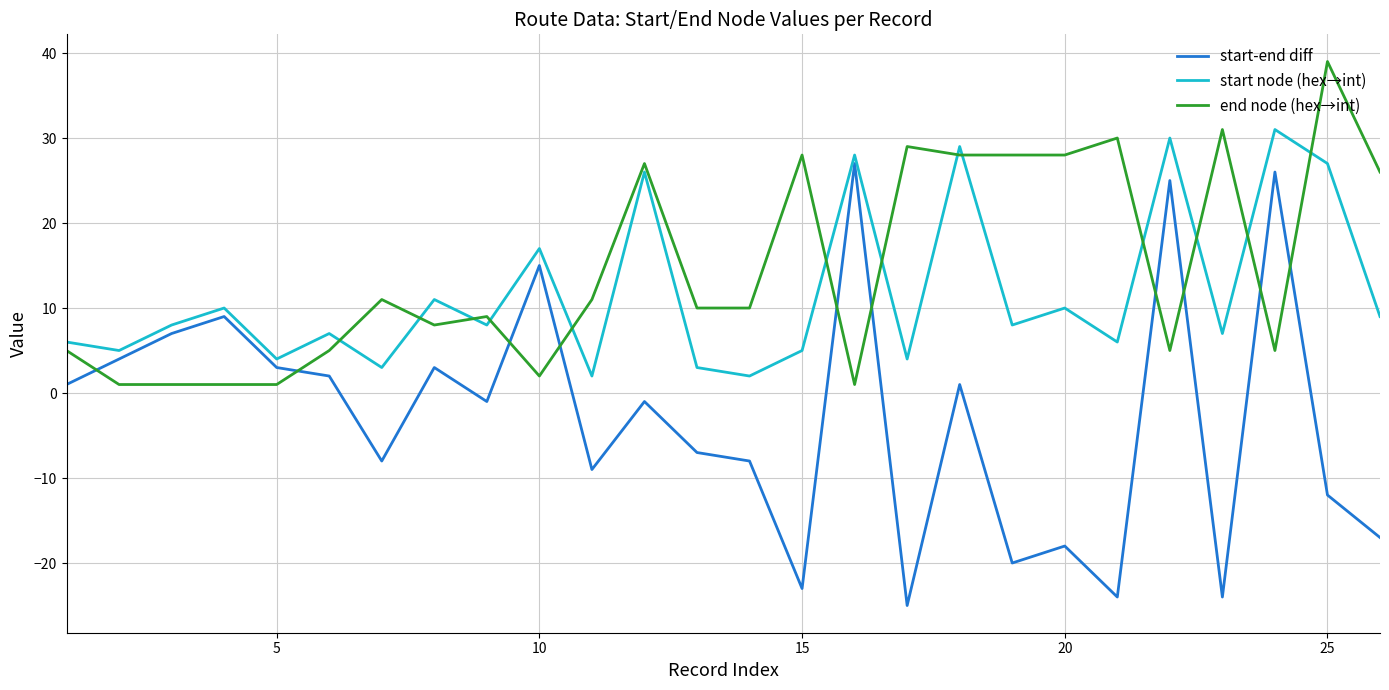

How many times do start-end diff and end node (hex→int) cross each other?

10